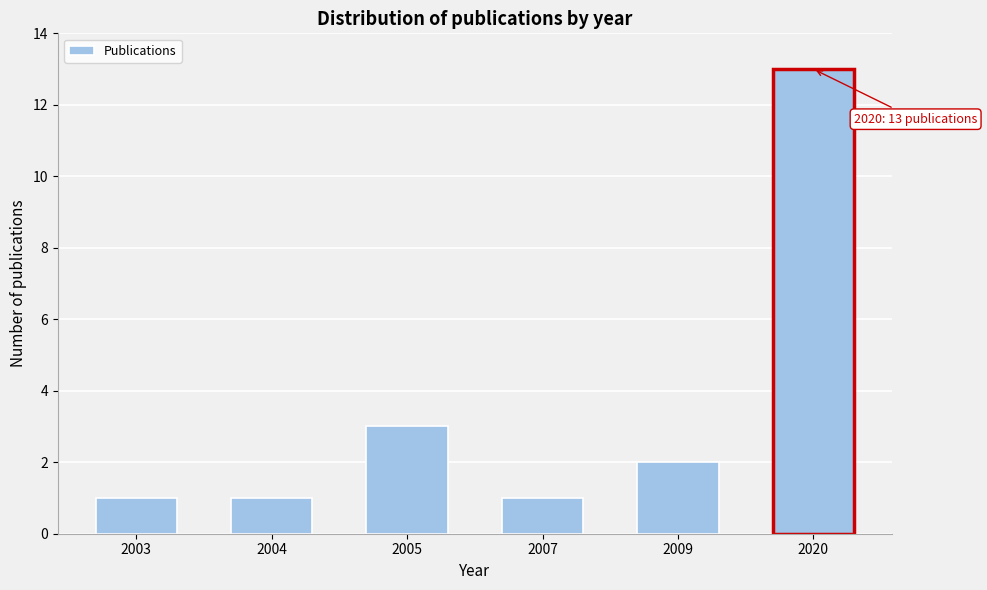

Reading left to right, transcribe all the data shown in this chart.

1	1	3	1	2	13